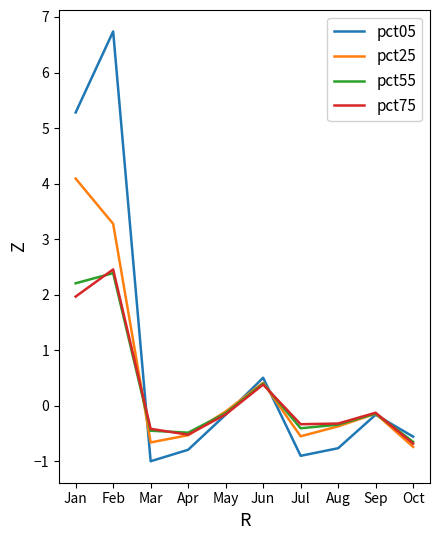

What is the sum of all pct25 values?

4.7